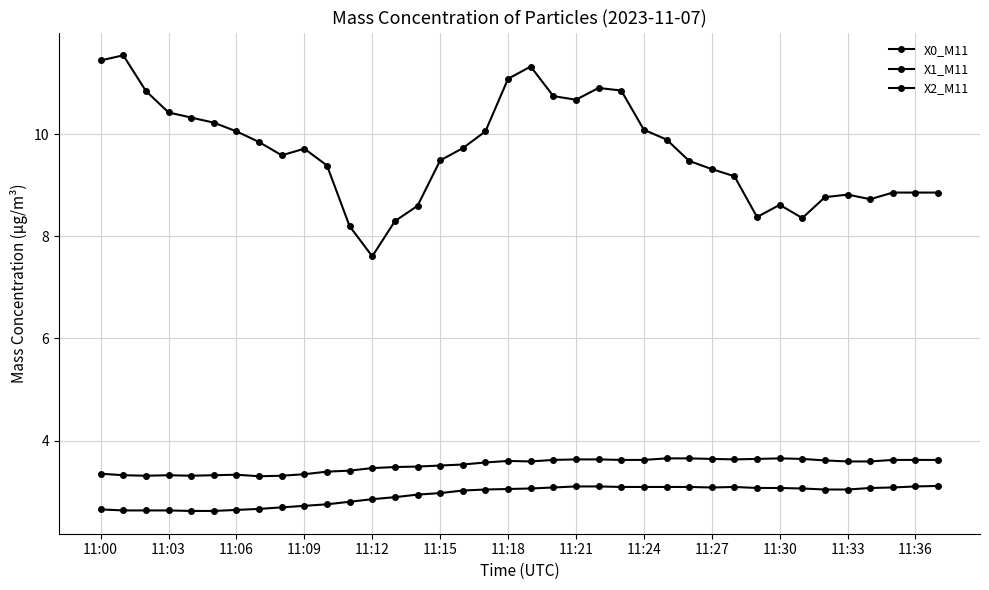

Does the chart have visible grid lines?

Yes